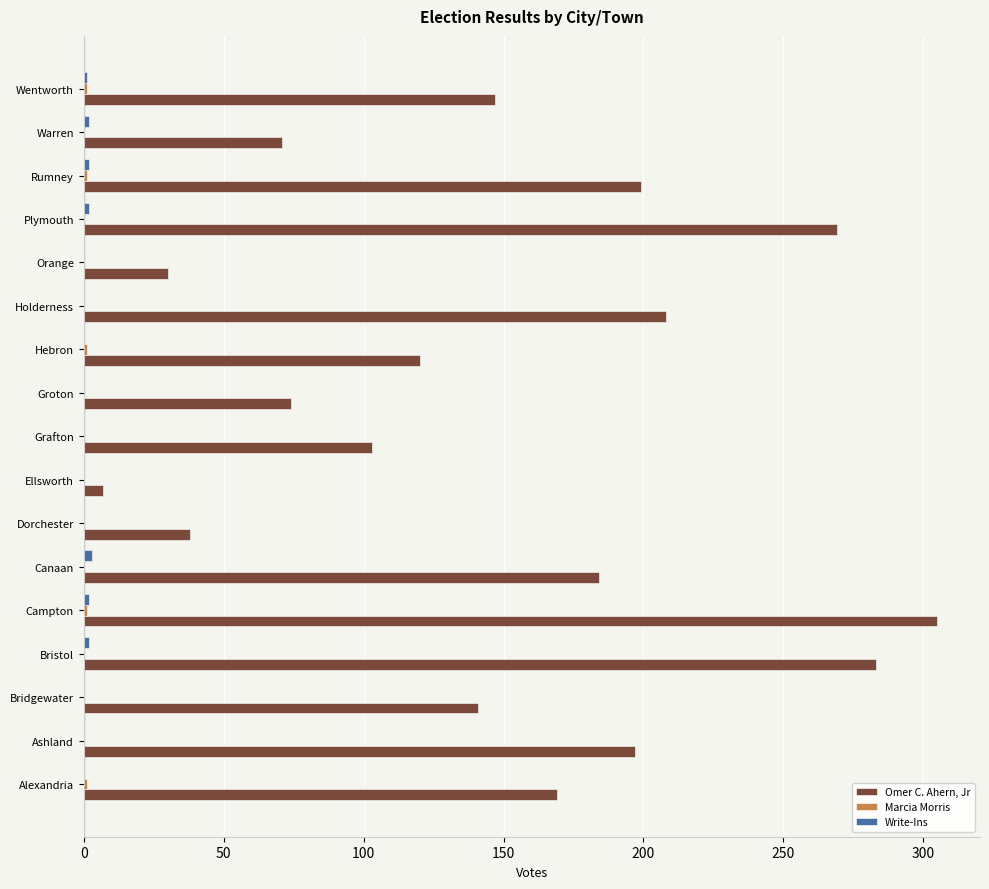

Which label corresponds to the largest value in the chart?

Campton